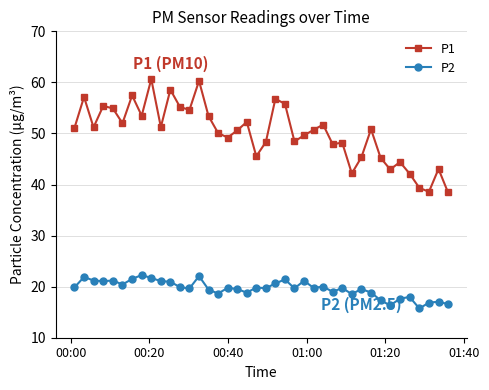

True or false: P2 has more than 0 points higher than both neighbors.

True